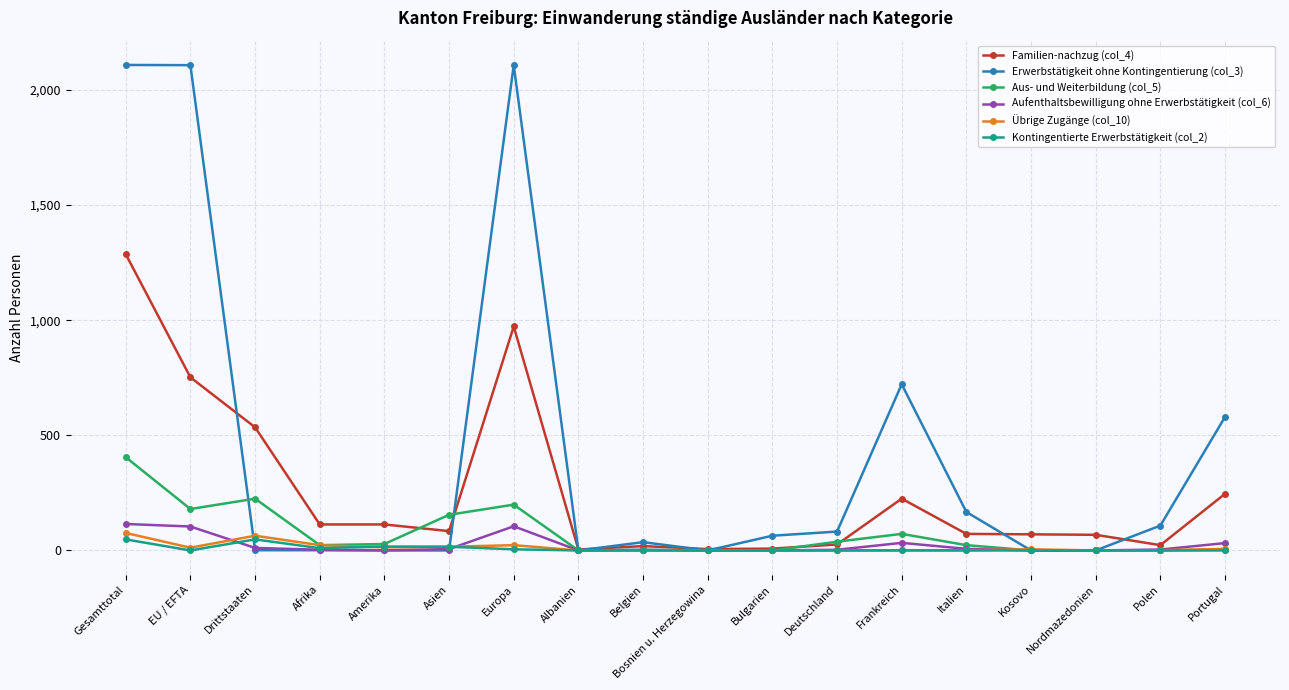

Which series has the largest range (max minus min)?

Erwerbstätigkeit ohne Kontingentierung (col_3)